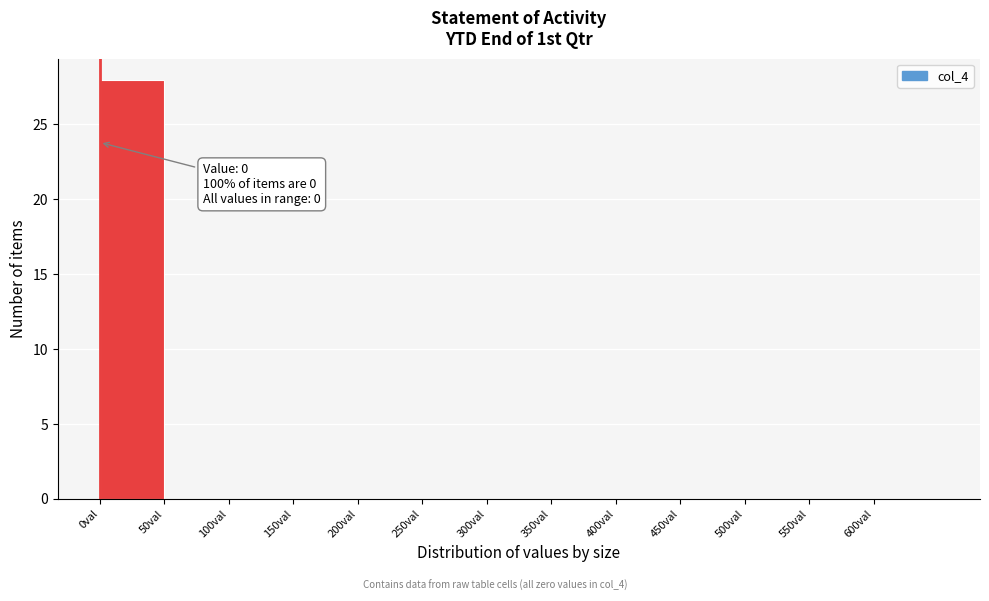

Which range on the x-axis has the tallest bar?

0 to 50